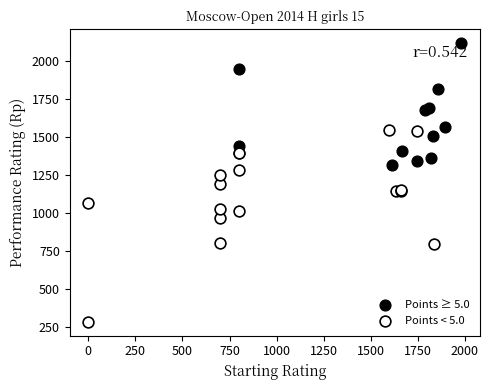

What are all the series names shown in the legend?

Points ≥ 5.0, Points < 5.0